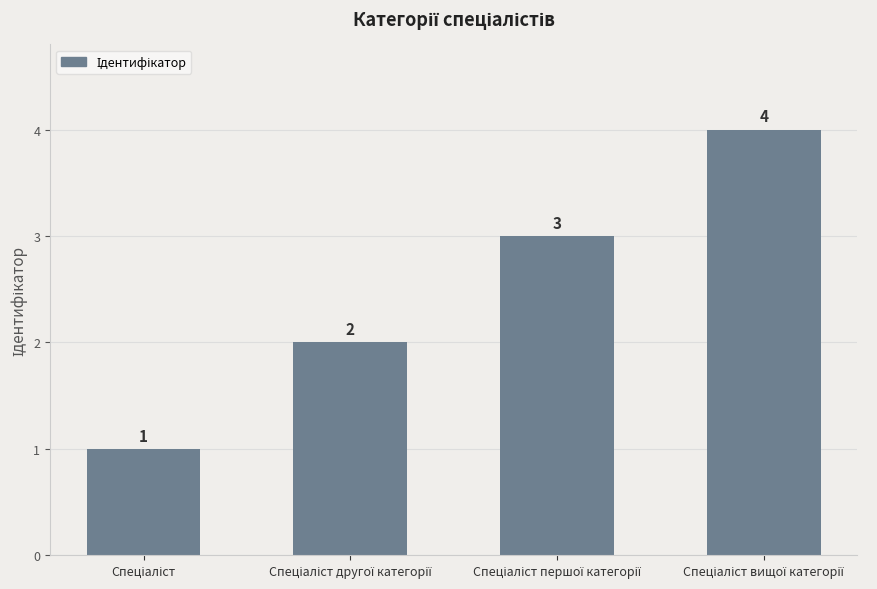

How many values are between 2 and 4?

3